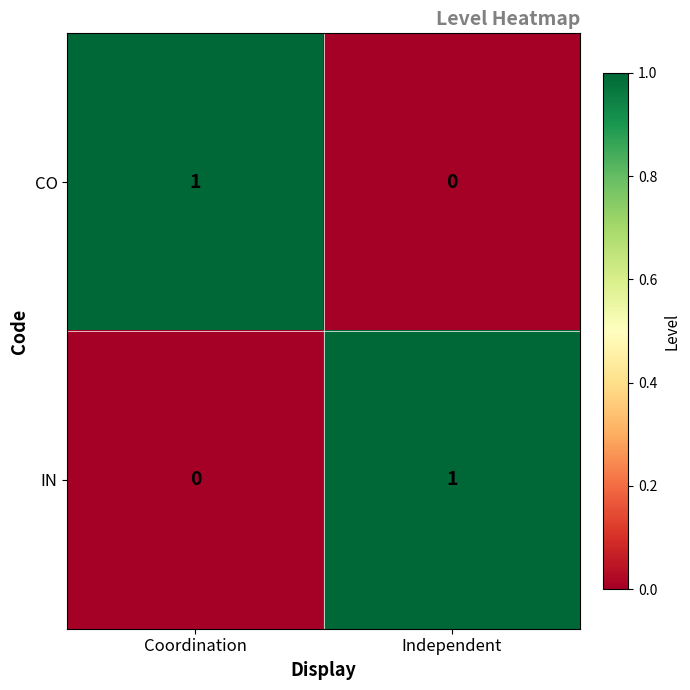

True or false: CO has a value of 0 at Independent.

True